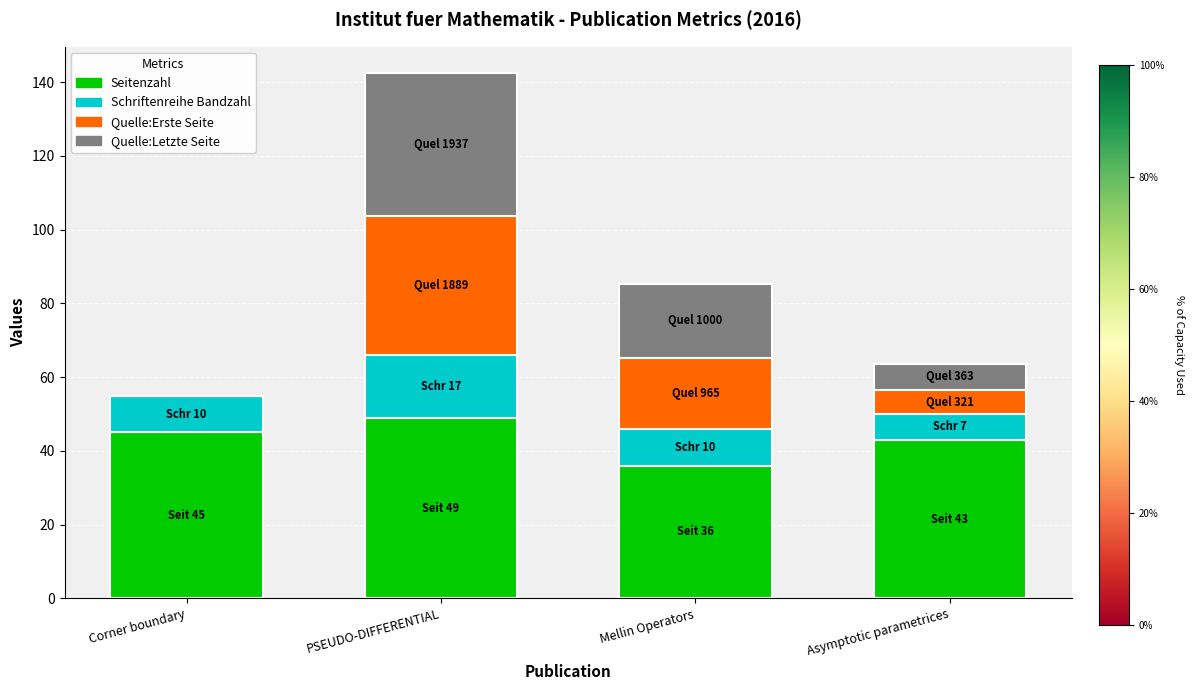

The value of Seitenzahl at Mellin Operators is 8.9. True or false?

False